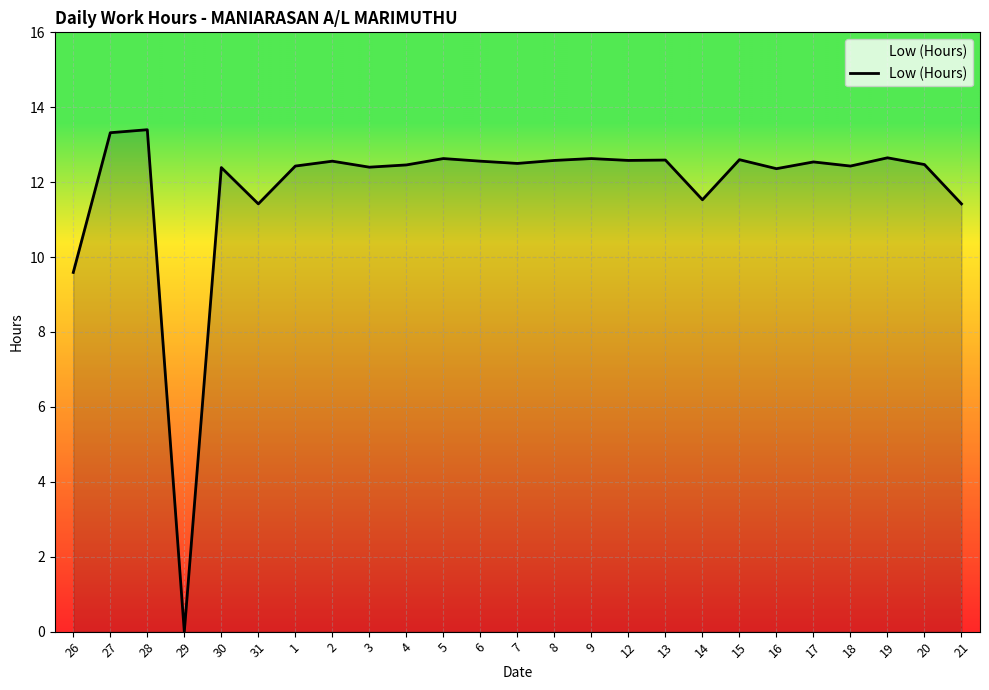

At which category does the data reach its first local valley?

29